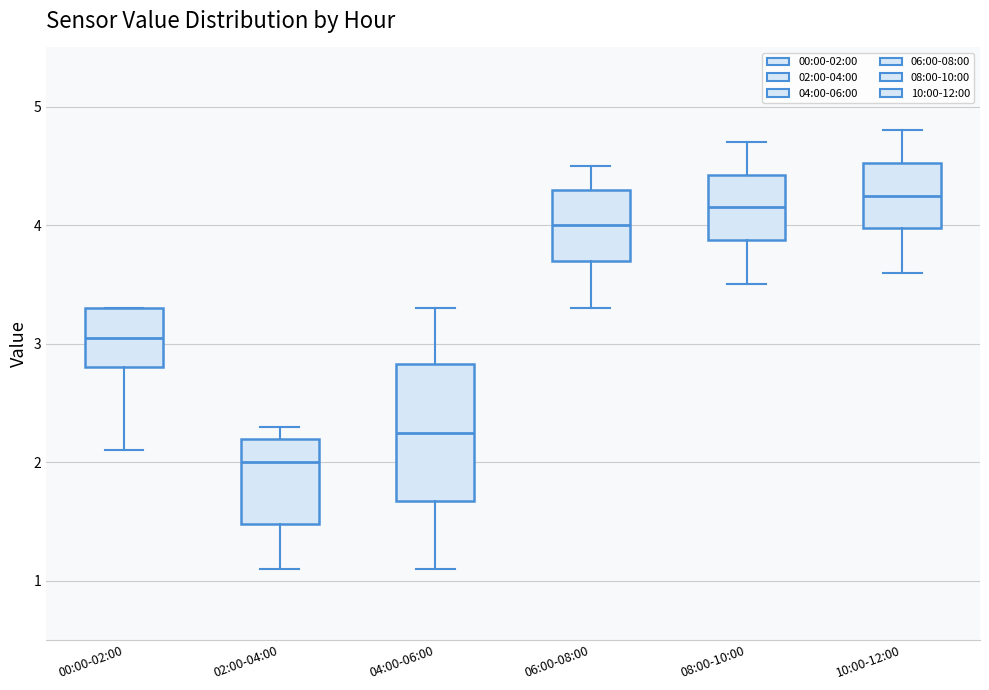

Which box is the tallest, from its lower edge to its upper edge?

04:00-06:00